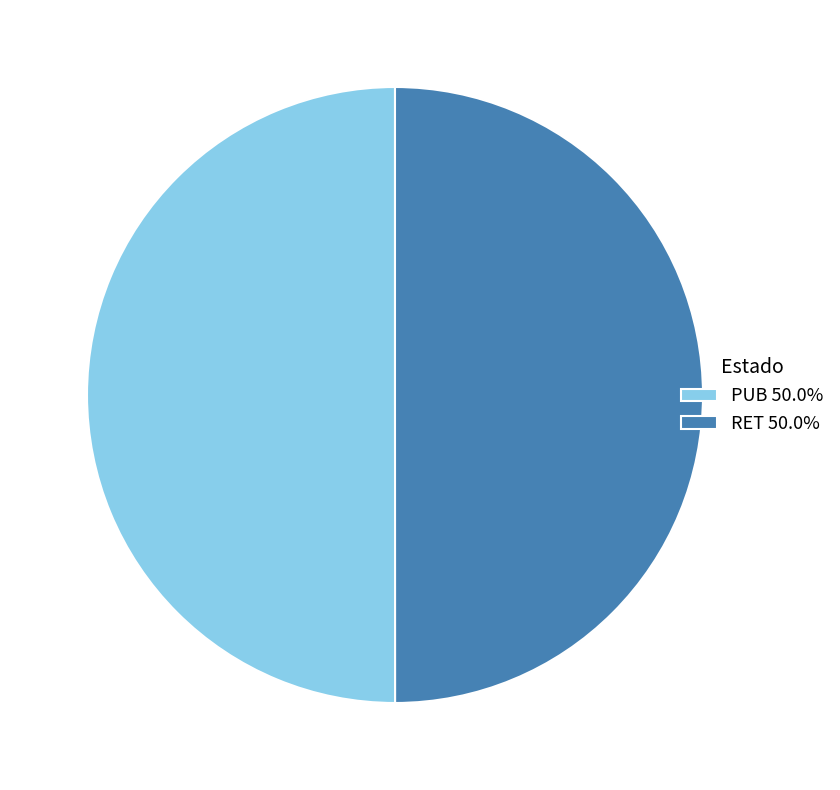

Combined, do RET 50.0% and PUB 50.0% account for over 50%?

Yes